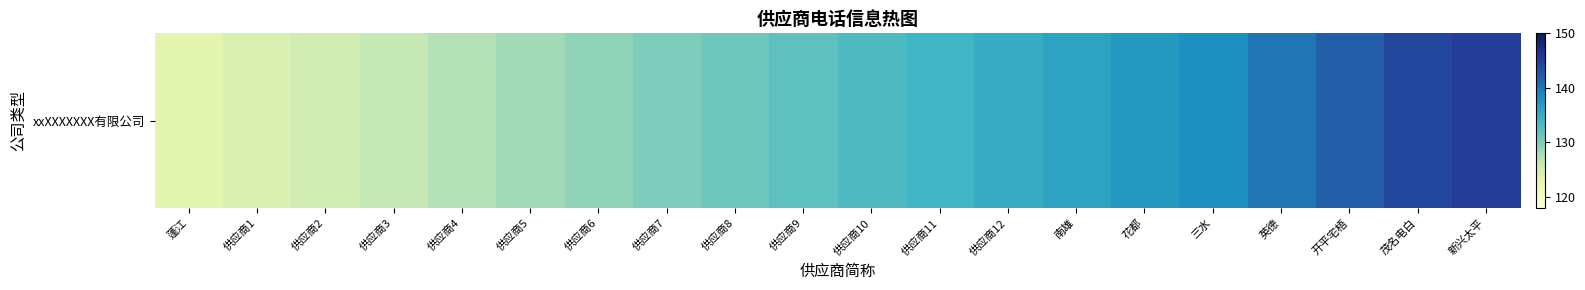

At which category does the chart reach its peak across all series?

新兴太平